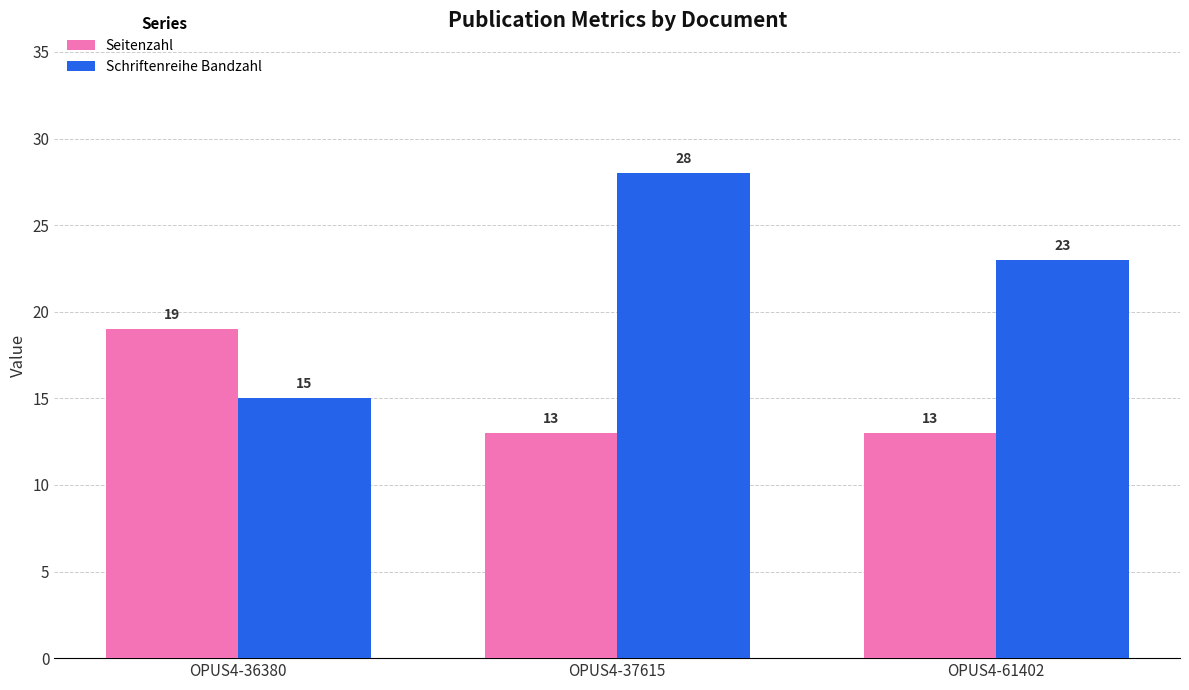

Read the Seitenzahl value at OPUS4-37615.

13